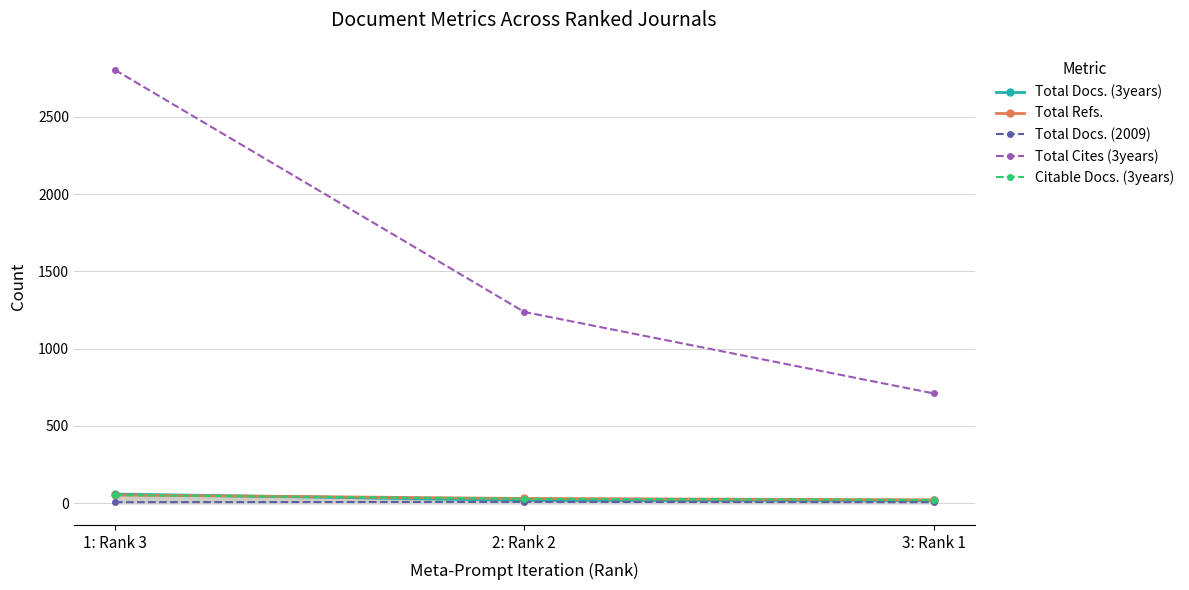

Reading left to right, extract all data points from this chart.

Total Docs. (3years): 1: Rank 3=60	2: Rank 2=19	3: Rank 1=18
Total Refs.: 1: Rank 3=54	2: Rank 2=31	3: Rank 1=22
Total Docs. (2009): 1: Rank 3=7	2: Rank 2=9	3: Rank 1=7
Total Cites (3years): 1: Rank 3=2804	2: Rank 2=1238	3: Rank 1=711
Citable Docs. (3years): 1: Rank 3=53	2: Rank 2=30	3: Rank 1=22